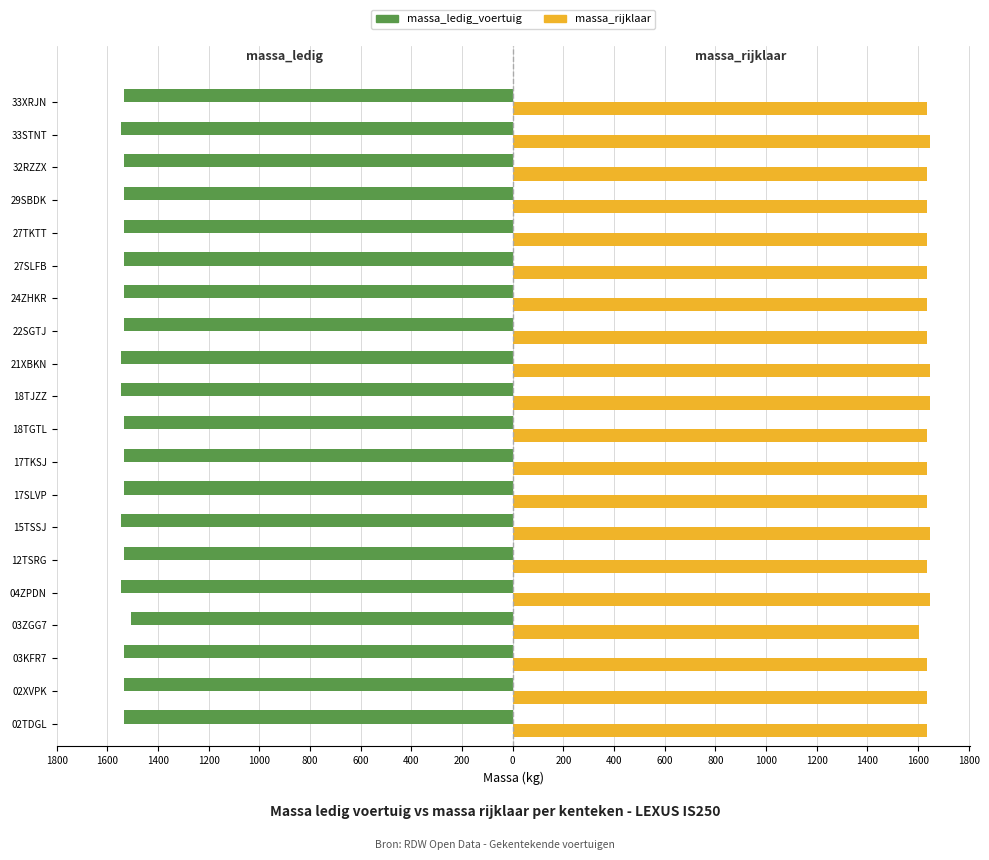

Rank the series by their average value, from lowest to highest.

massa_ledig_voertuig, massa_rijklaar